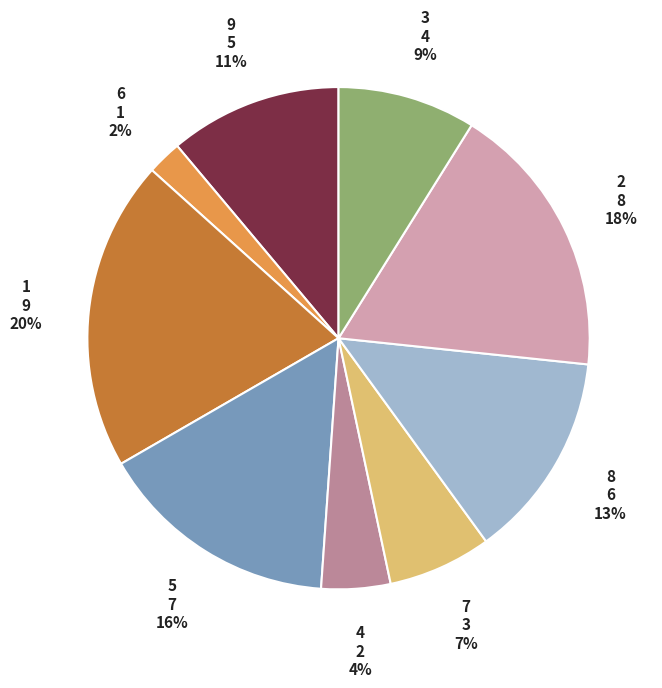

How many slices are in this pie chart?

9